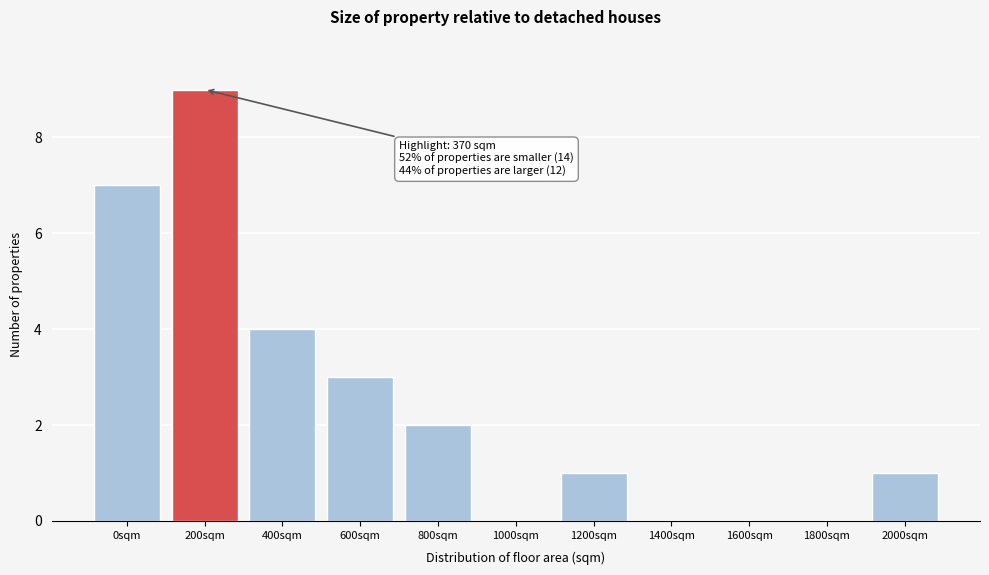

Reading left to right, list all the values displayed in this chart.

0sqm=7	200sqm=9	400sqm=4	600sqm=3	800sqm=2	1000sqm=0	1200sqm=1	1400sqm=0	1600sqm=0	1800sqm=0	2000sqm=1